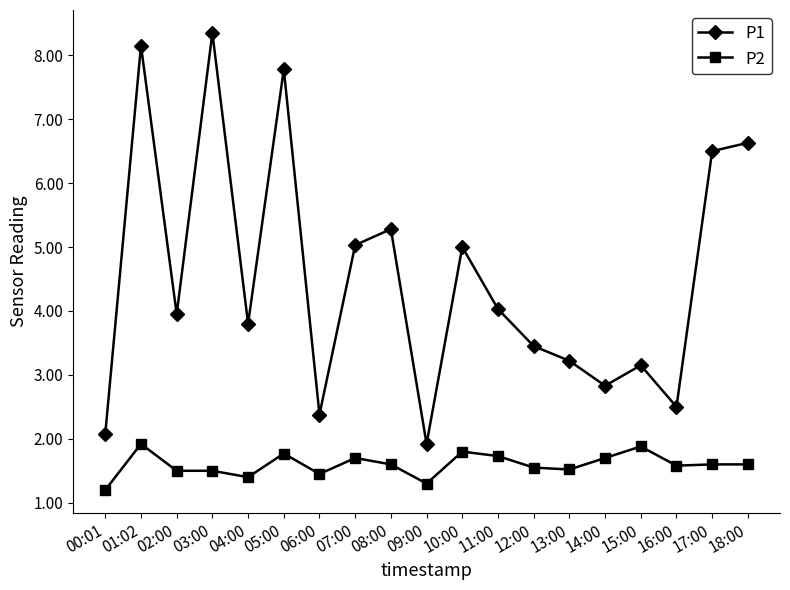

Which category has the lowest value across all series?

00:01